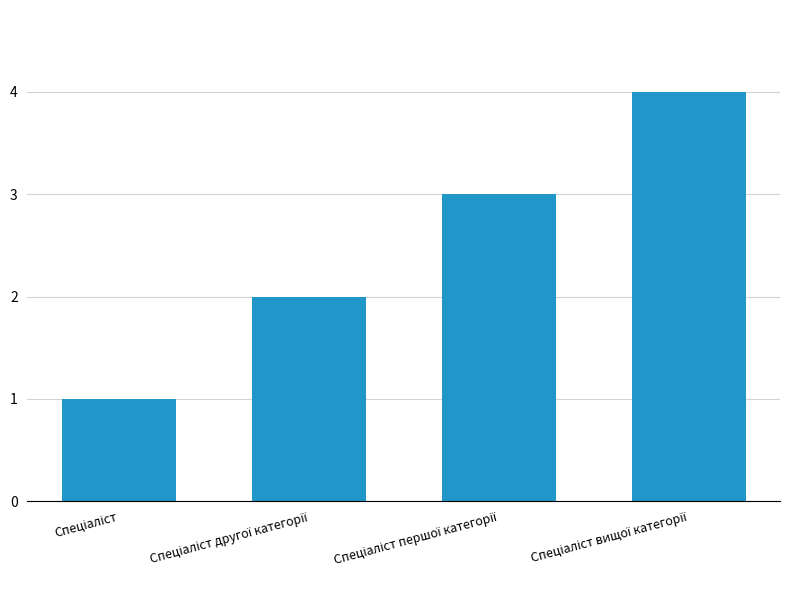

What is the sum of all values?

10